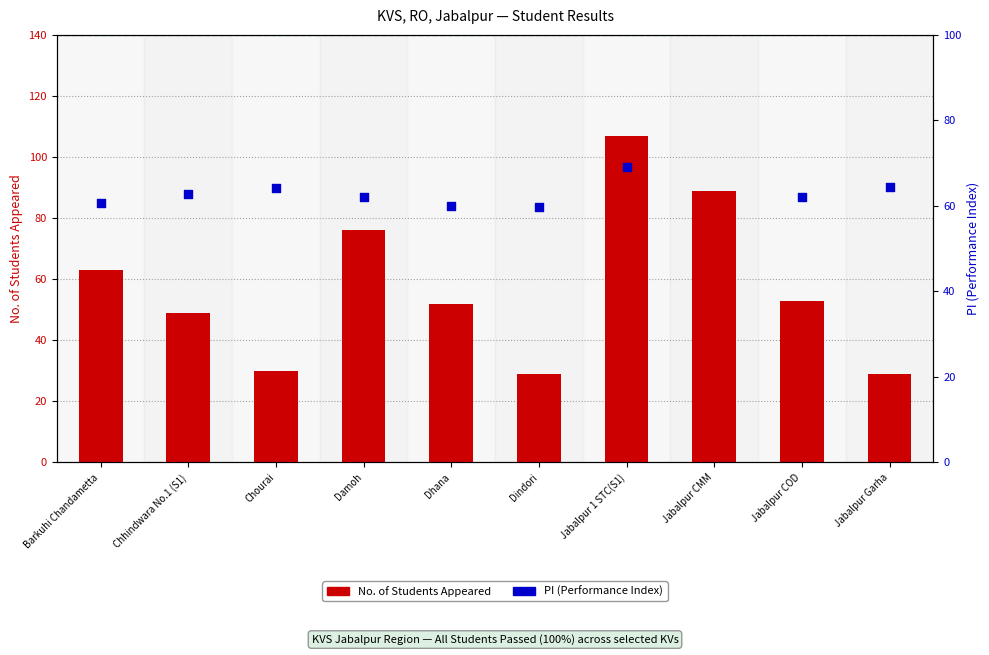

Which has a higher value, Jabalpur 1 STC(S1) or Jabalpur Garha?

Jabalpur 1 STC(S1)